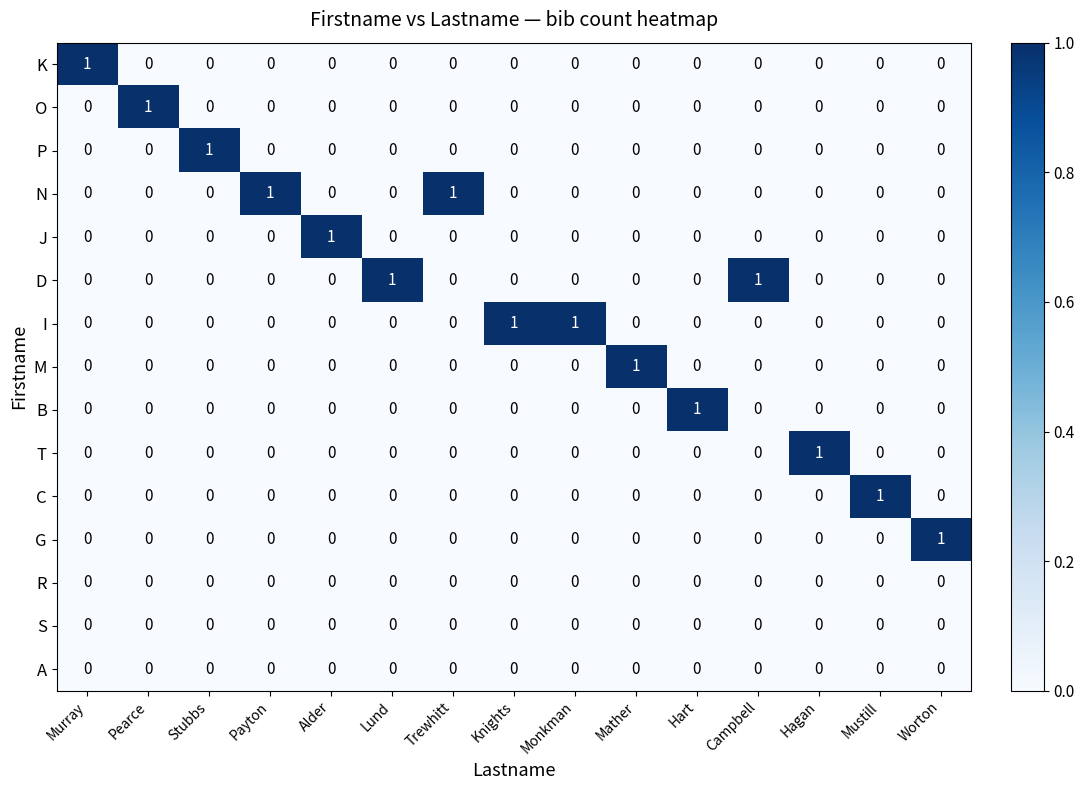

At how many categories does at least one series exceed 0?

15